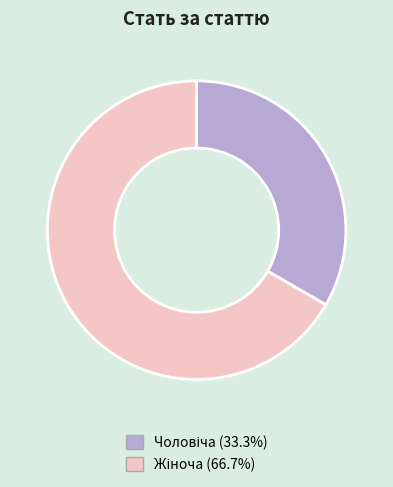

Is there a majority slice in this chart?

Yes